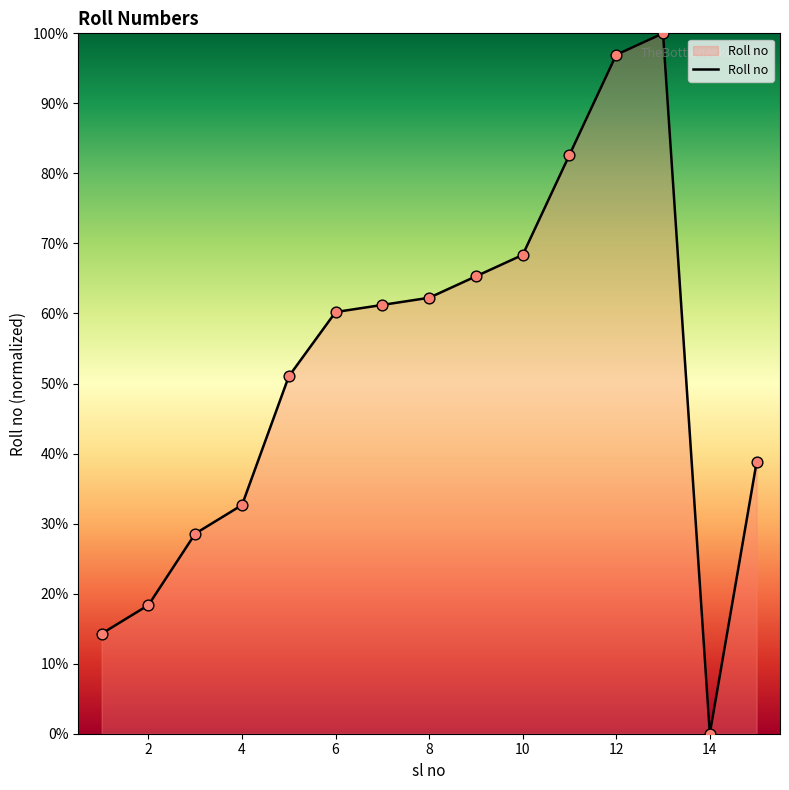

What is the greatest value displayed?

100.0